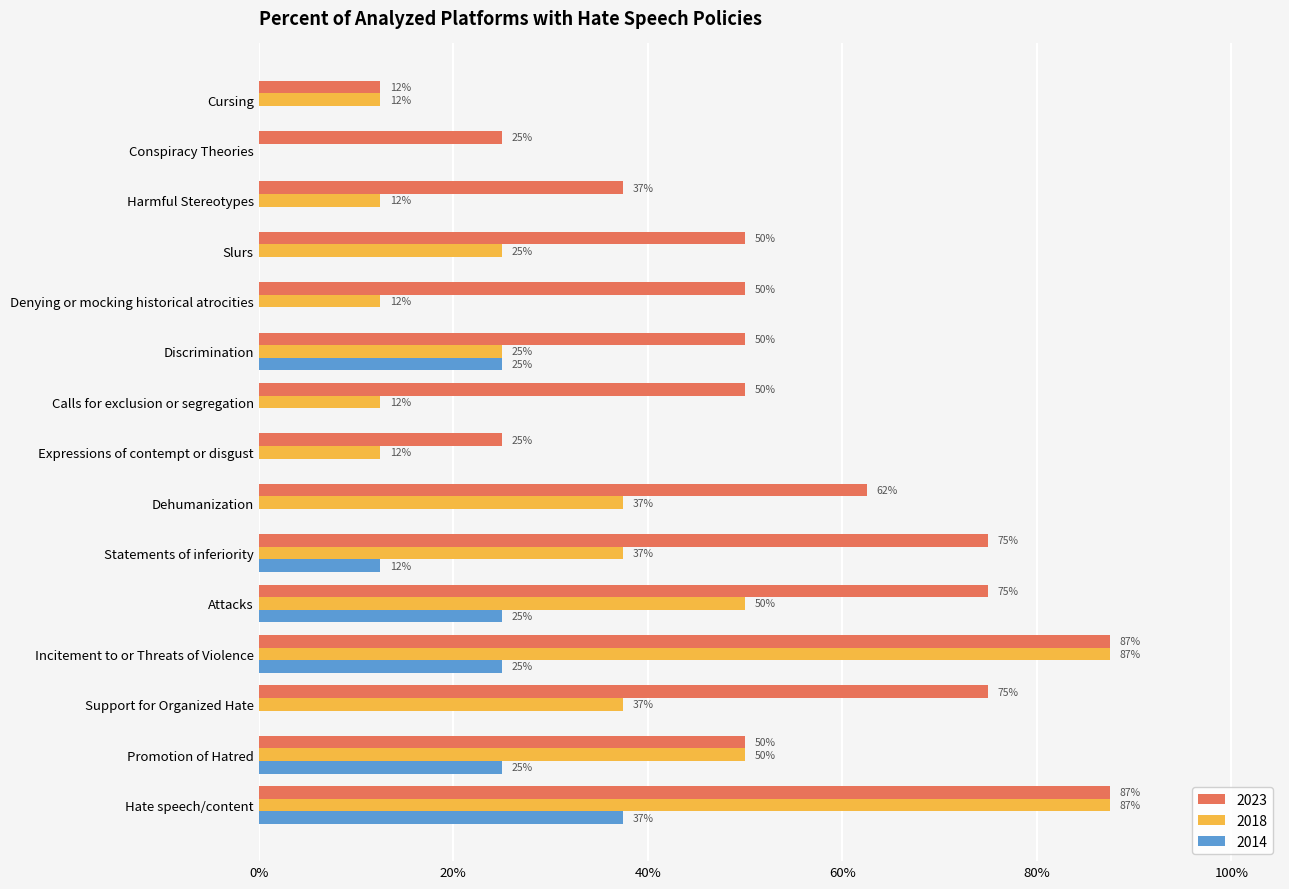

Reading right to left, list all the values displayed in this chart.

2023: Cursing=0.1	Conspiracy Theories=0.2	Harmful Stereotypes=0.4	Slurs=0.5	Denying or mocking historical atrocities=0.5	Discrimination=0.5	Calls for exclusion or segregation=0.5	Expressions of contempt or disgust=0.2	Dehumanization=0.6	Statements of inferiority=0.8	Attacks=0.8	Incitement to or Threats of Violence=0.9	Support for Organized Hate=0.8	Promotion of Hatred=0.5	Hate speech/content=0.9
2018: Cursing=0.1	Conspiracy Theories=0.0	Harmful Stereotypes=0.1	Slurs=0.2	Denying or mocking historical atrocities=0.1	Discrimination=0.2	Calls for exclusion or segregation=0.1	Expressions of contempt or disgust=0.1	Dehumanization=0.4	Statements of inferiority=0.4	Attacks=0.5	Incitement to or Threats of Violence=0.9	Support for Organized Hate=0.4	Promotion of Hatred=0.5	Hate speech/content=0.9
2014: Cursing=0.0	Conspiracy Theories=0.0	Harmful Stereotypes=0.0	Slurs=0.0	Denying or mocking historical atrocities=0.0	Discrimination=0.2	Calls for exclusion or segregation=0.0	Expressions of contempt or disgust=0.0	Dehumanization=0.0	Statements of inferiority=0.1	Attacks=0.2	Incitement to or Threats of Violence=0.2	Support for Organized Hate=0.0	Promotion of Hatred=0.2	Hate speech/content=0.4